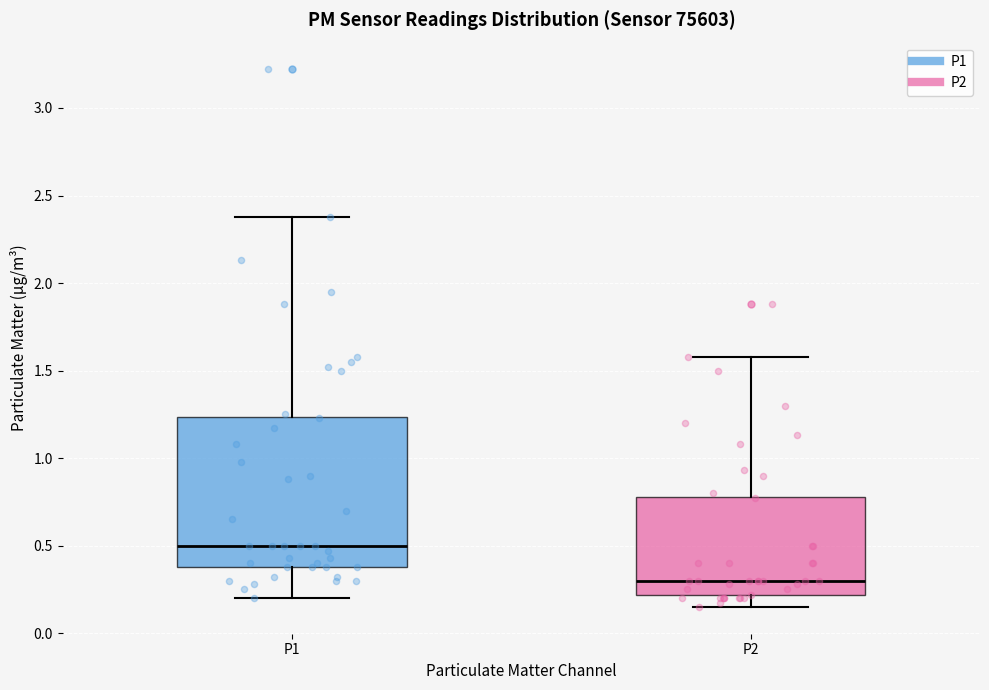

Reading left to right, read every box against the y-axis: the position of its median line, the range the box covers, and the ends of its whiskers. The values are not printed on the chart, so give them approximately, as read against the axis.

P1: median 0.50, box 0.40 to 1.25, whiskers 0.20 to 2.40
P2: median 0.30, box 0.20 to 0.80, whiskers 0.15 to 1.60